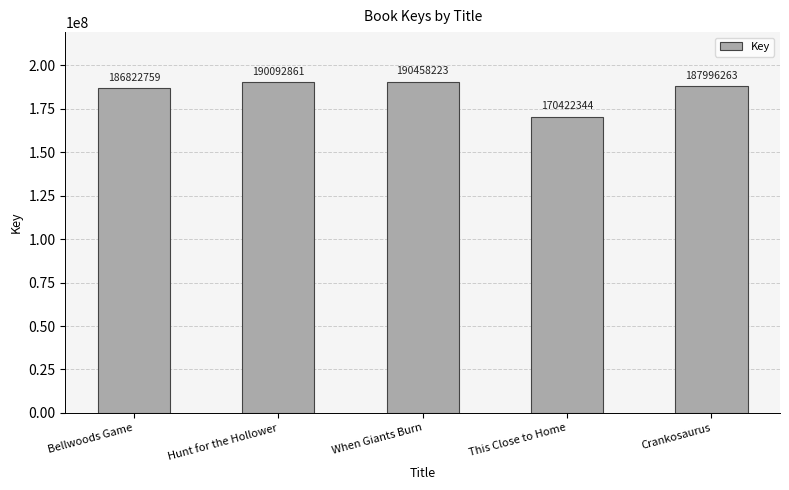

What is the label of the 2nd bar from the left?

Hunt for the Hollower